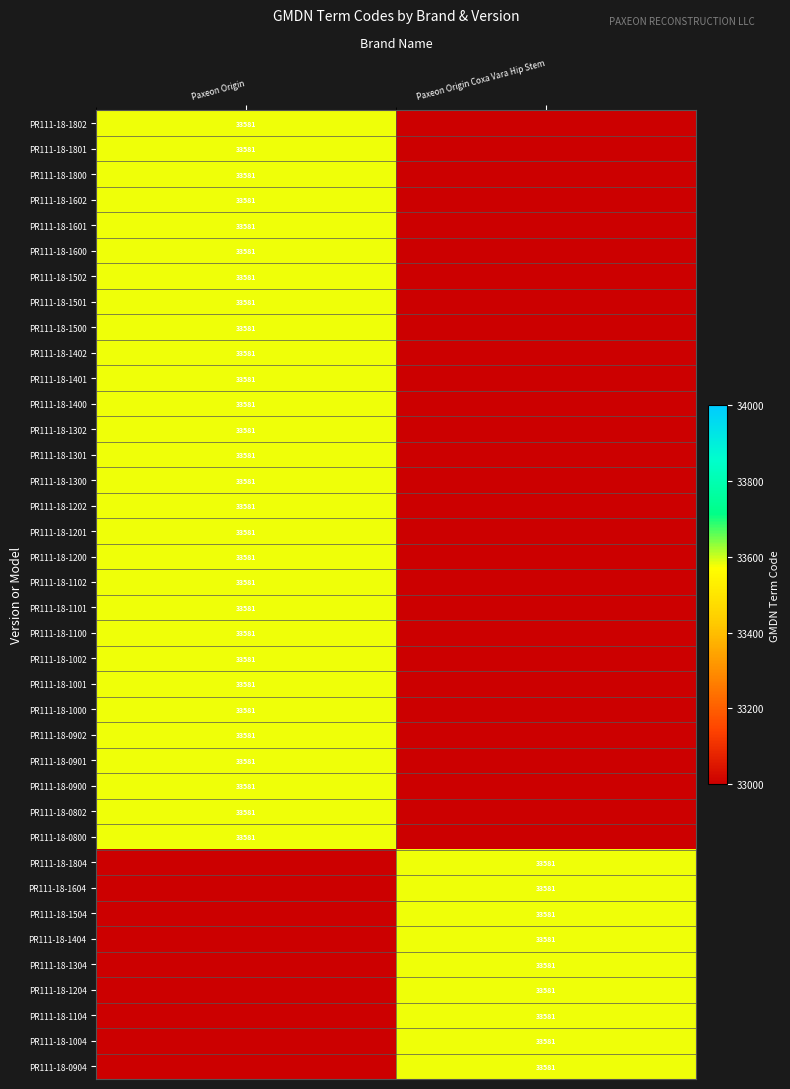

List the series in order of their overall mean, lowest first.

Paxeon Origin Coxa Vara Hip Stem, Paxeon Origin